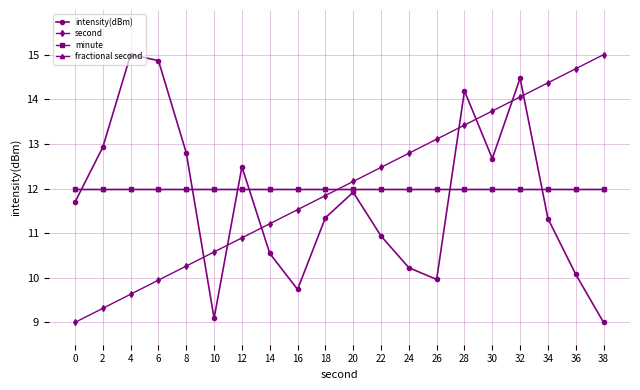

Is this an area chart (filled region under the line)?

No